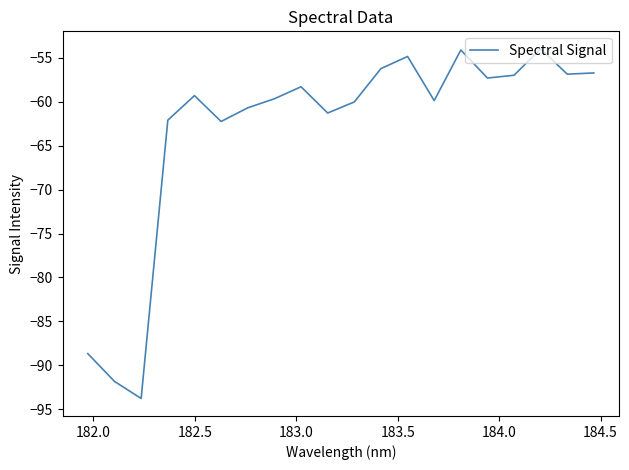

What is the greatest value displayed?

-54.0